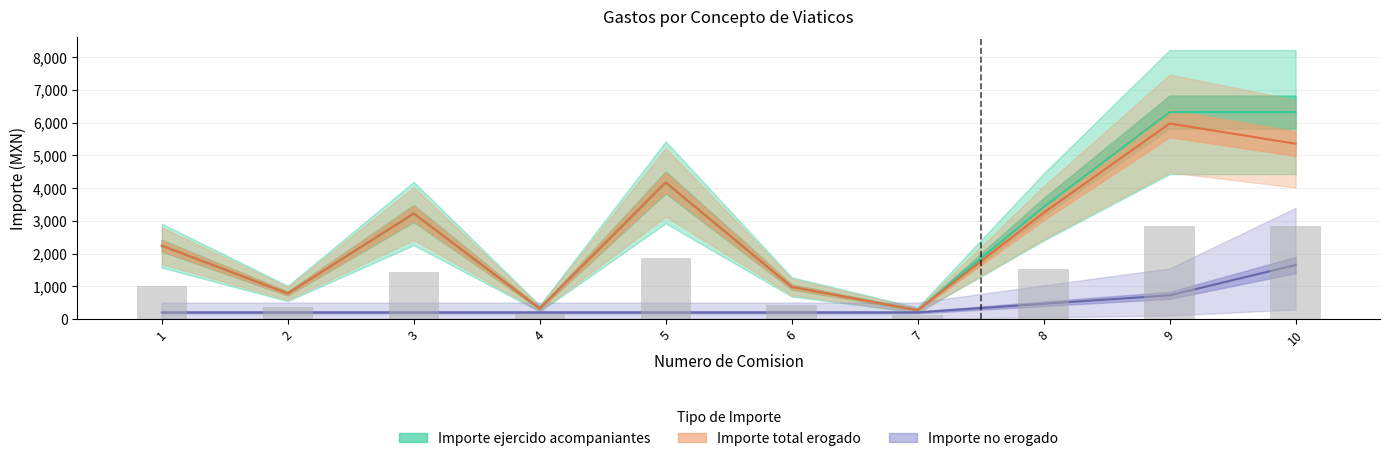

Is it true that Importe no erogado equals 200.0 at 2?

True